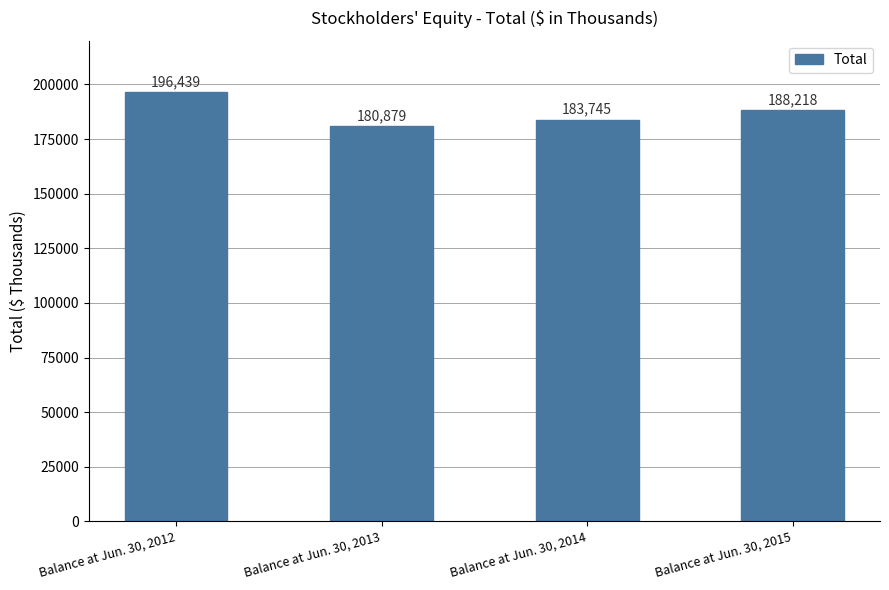

Which label corresponds to the smallest value in the chart?

Balance at Jun. 30, 2013